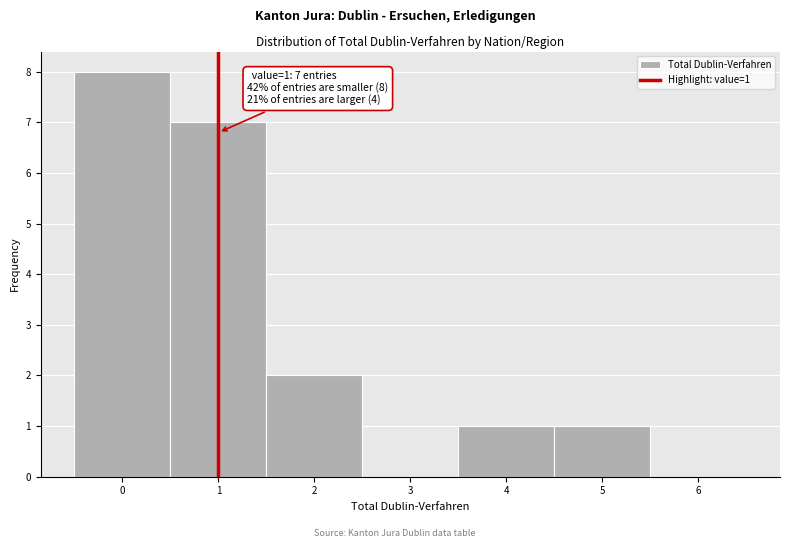

Over which range of the x-axis is the bar tallest?

-0.5 to 0.5